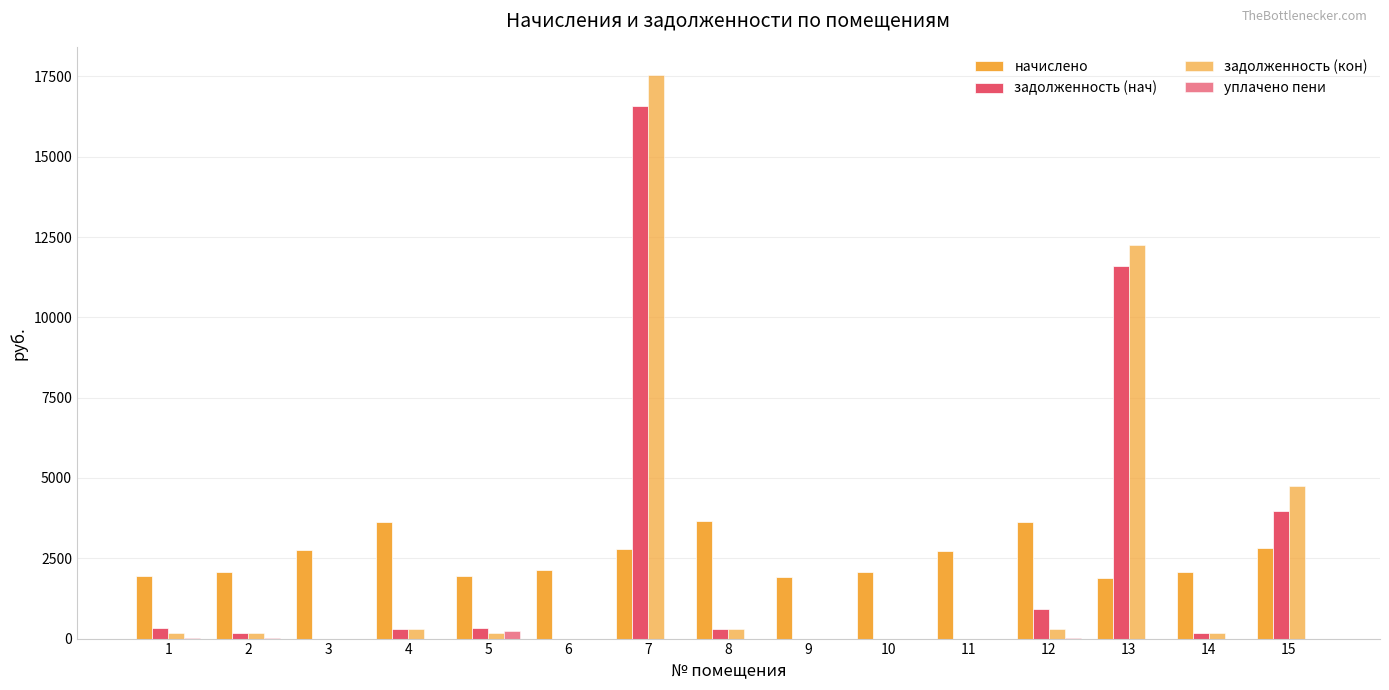

What is the sum of the задолженность (кон) values at 2 and 10?

173.8